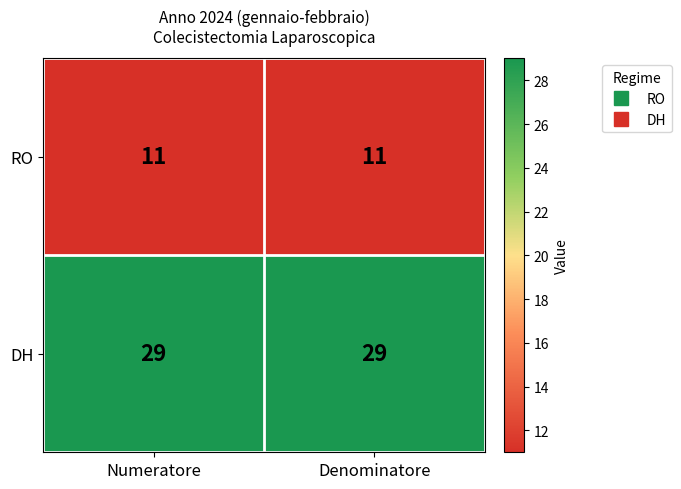

What is the maximum value shown in the chart?

29